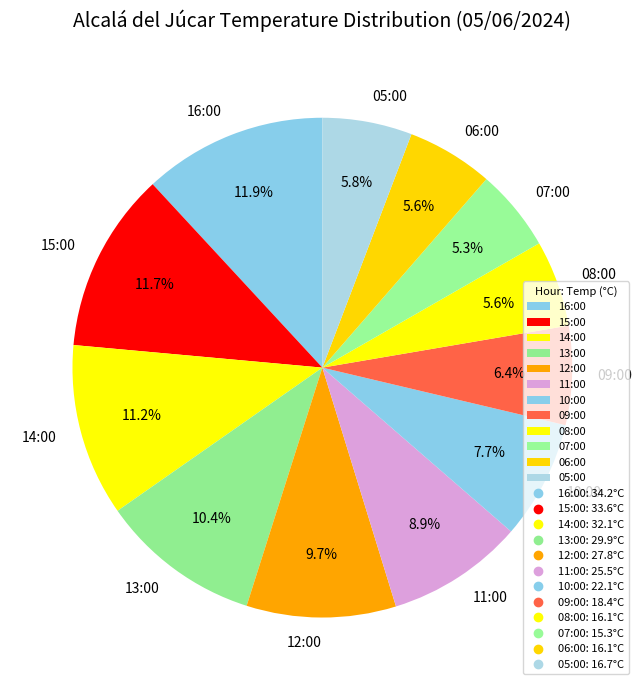

To the nearest percent, what portion does 08:00 represent?

6%